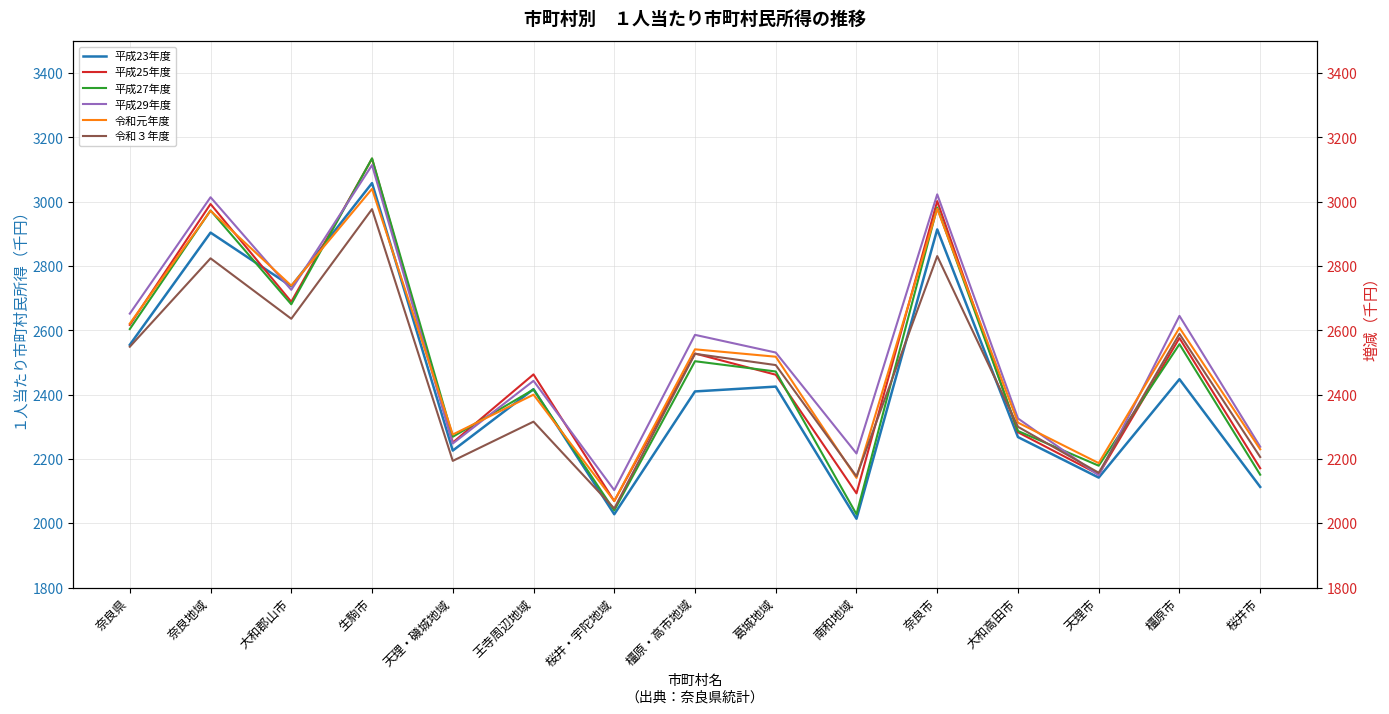

Reading left to right, what are all the values shown in this chart?

平成23年度: 2555	2904	2737	3058	2226	2417	2028	2410	2425	2014	2914	2268	2142	2448	2113
平成25年度: 2617	2993	2689	3134	2251	2463	2069	2528	2462	2093	3002	2283	2152	2576	2171
平成27年度: 2604	2973	2681	3135	2269	2416	2040	2504	2472	2028	2982	2287	2179	2557	2151
平成29年度: 2652	3014	2726	3114	2248	2443	2103	2586	2531	2217	3023	2326	2149	2645	2238
令和元年度: 2621	2972	2739	3040	2276	2400	2069	2541	2518	2141	2978	2313	2187	2608	2230
令和３年度: 2549	2824	2636	2977	2194	2316	2046	2527	2492	2146	2831	2300	2157	2589	2206